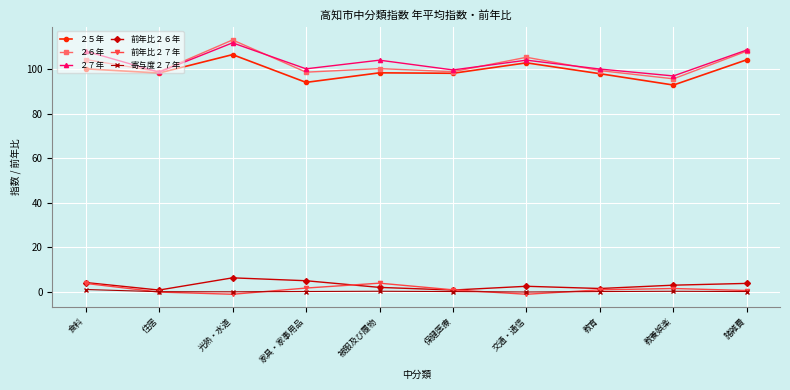

What is the greatest value displayed?

113.3